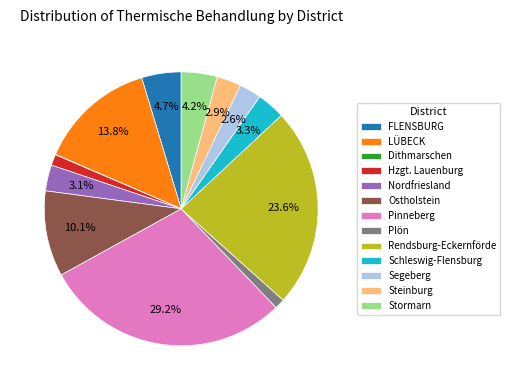

To the nearest percent, what percentage of the pie is LÜBECK?

14%